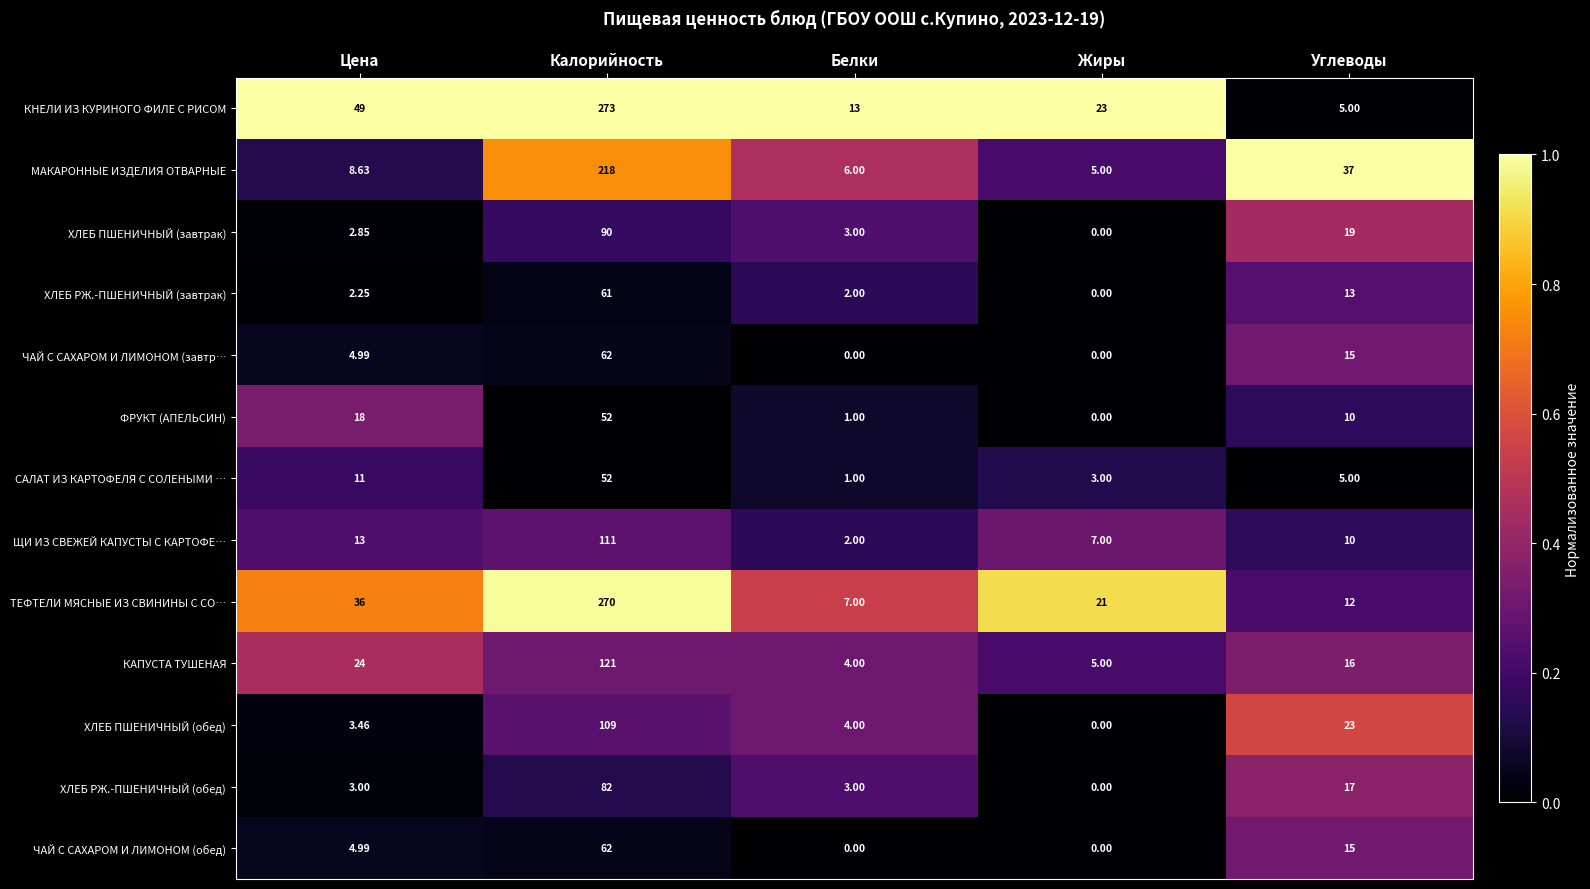

Which series has the widest spread of values?

КНЕЛИ ИЗ КУРИНОГО ФИЛЕ С РИСОМ